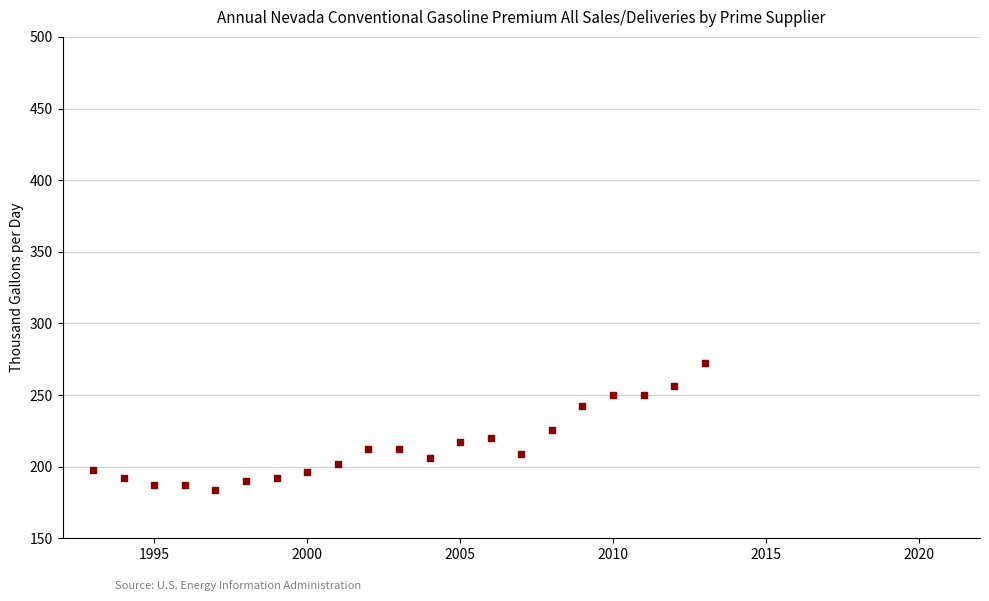

What is the range of Y values (max minus min)?

88.8